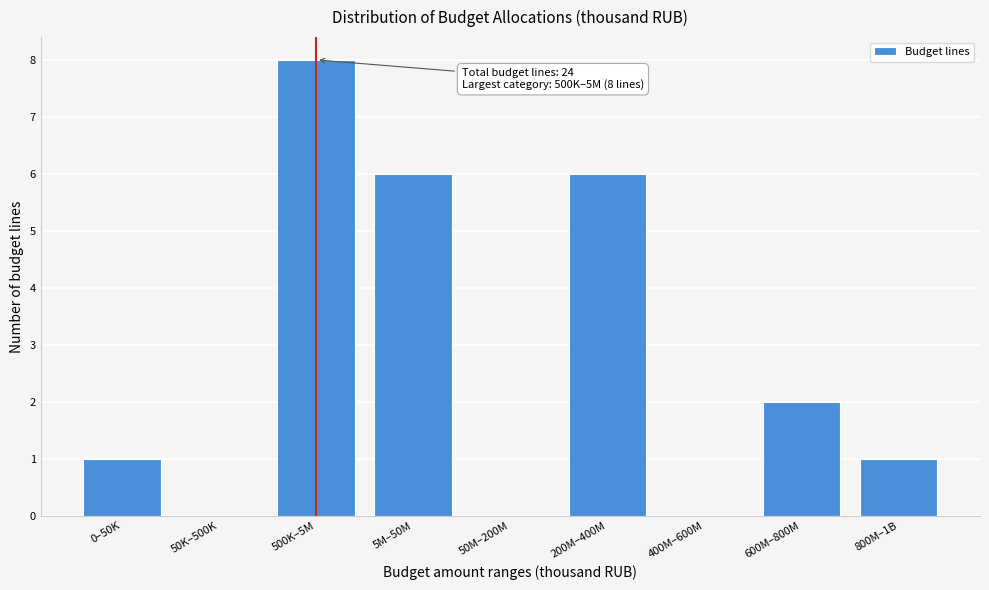

Reading left to right, transcribe all the data shown in this chart.

0–50K=1	50K–500K=0	500K–5M=8	5M–50M=6	50M–200M=0	200M–400M=6	400M–600M=0	600M–800M=2	800M–1B=1